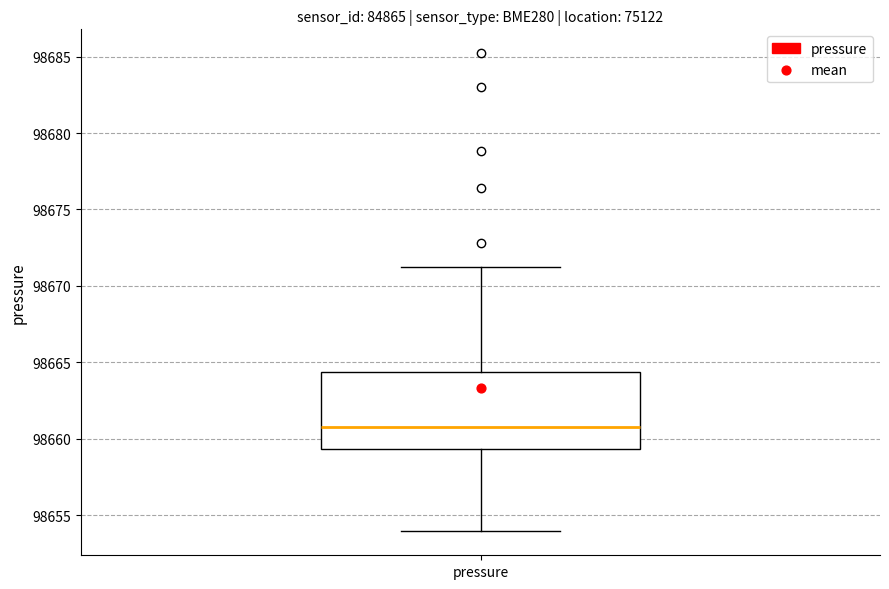

Transcribe this box plot: give where the median line is, the range the box spans, and where the two whiskers end, as read against the y-axis. The values are not printed on the chart, so give them approximately, as read against the axis.

median 98661.0, box 98659.5 to 98664.5, whiskers 98654.0 to 98671.5